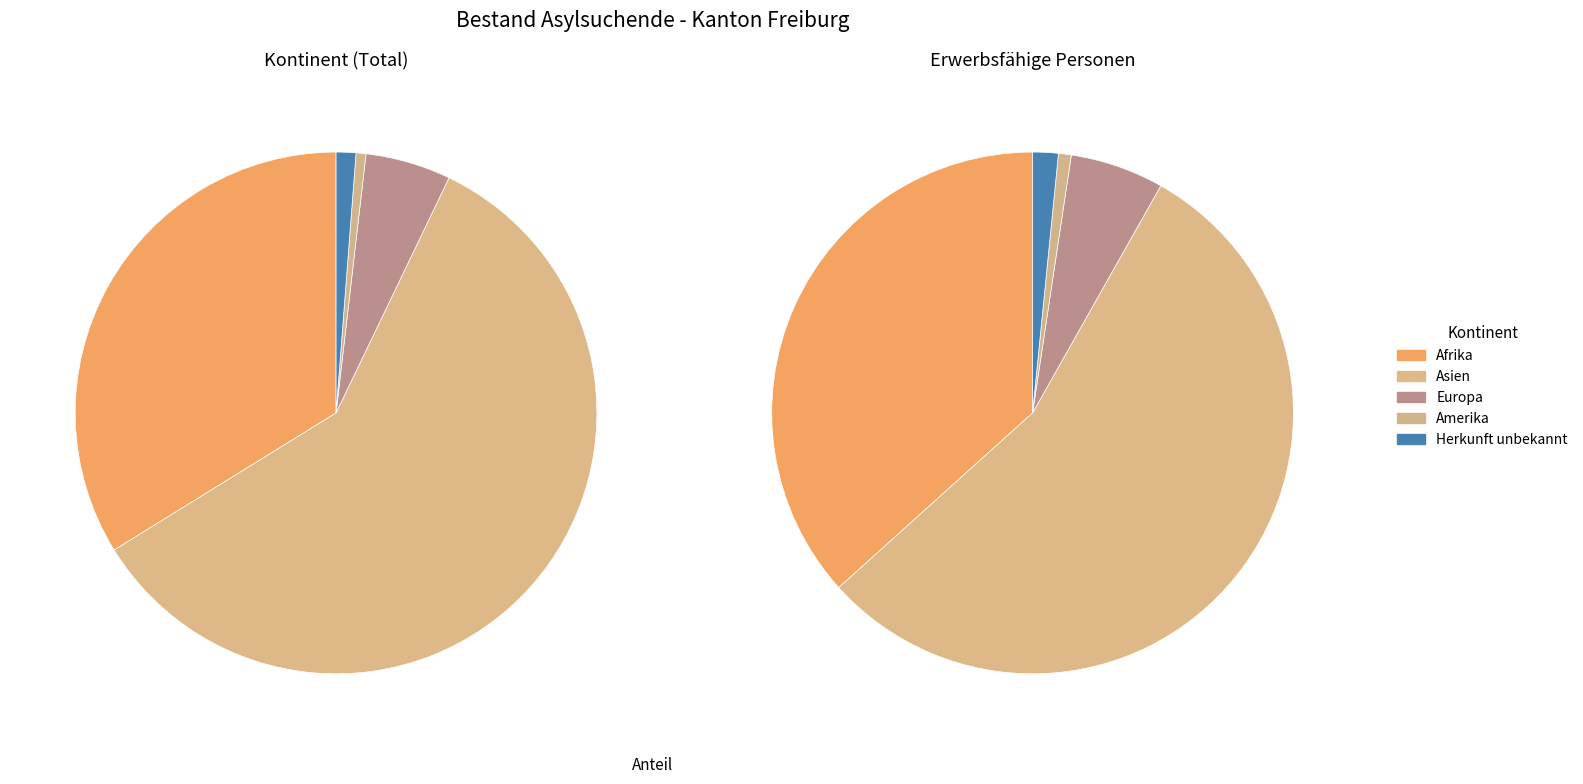

Combined, do Asien and Herkunft unbekannt account for over 50%?

Yes